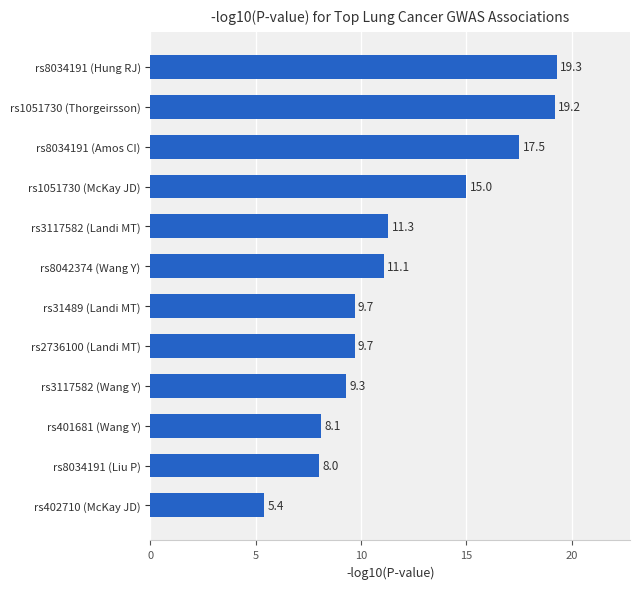

What is the difference between the maximum and second lowest values?

11.3